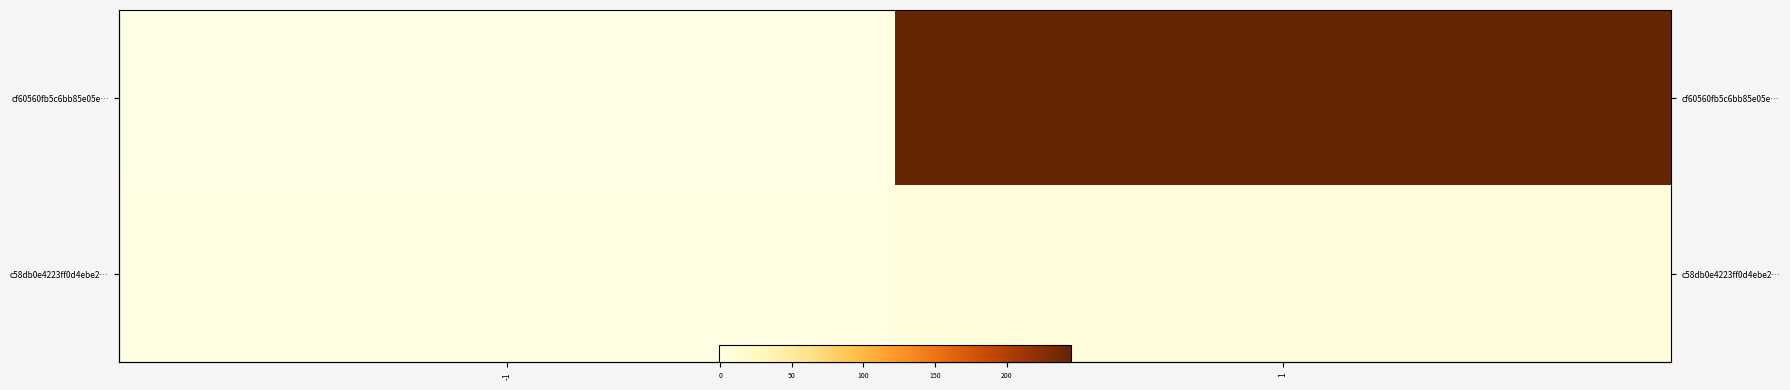

What is the difference between the highest and lowest values at -1?

2